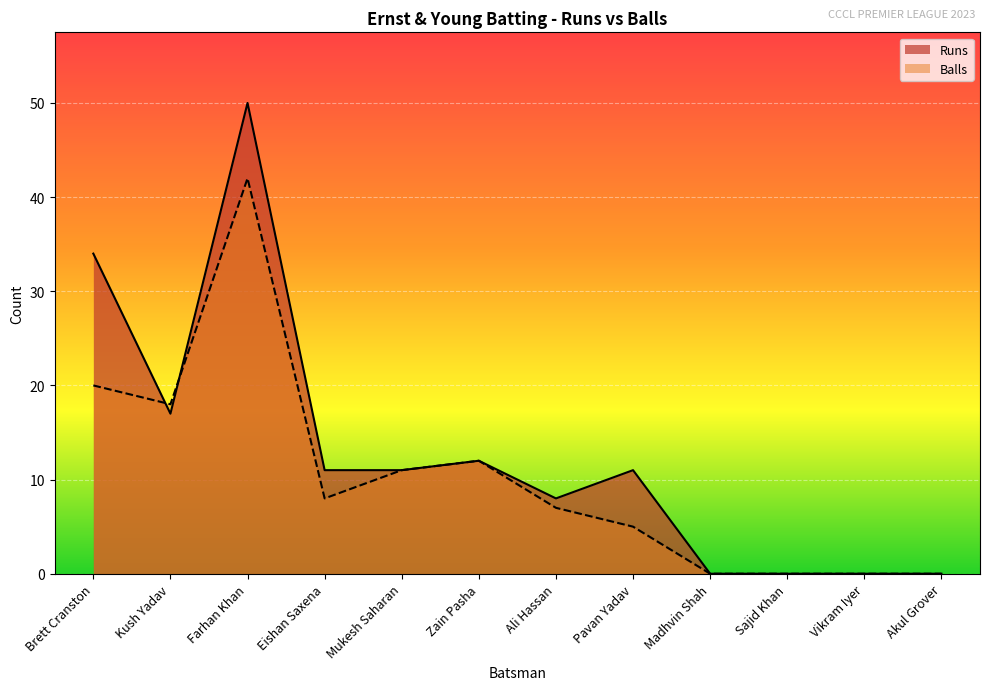

What position from the left is Brett Cranston?

1